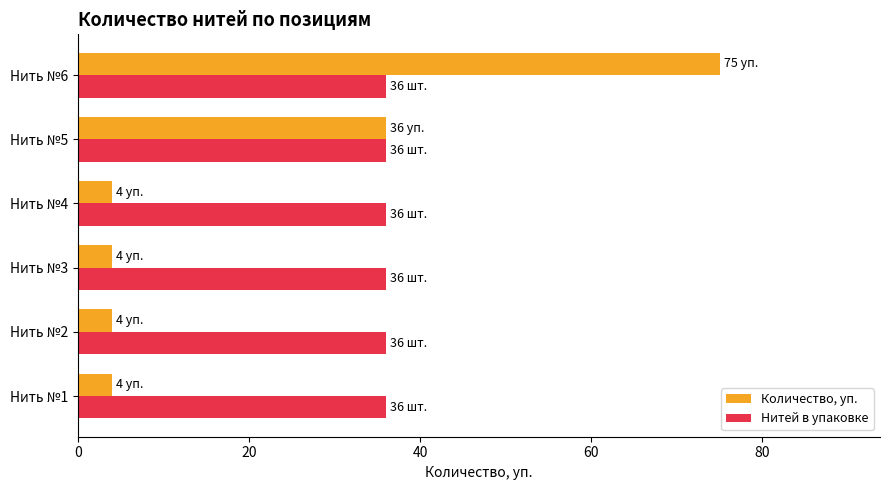

Which series has the largest total across all categories?

Нитей в упаковке